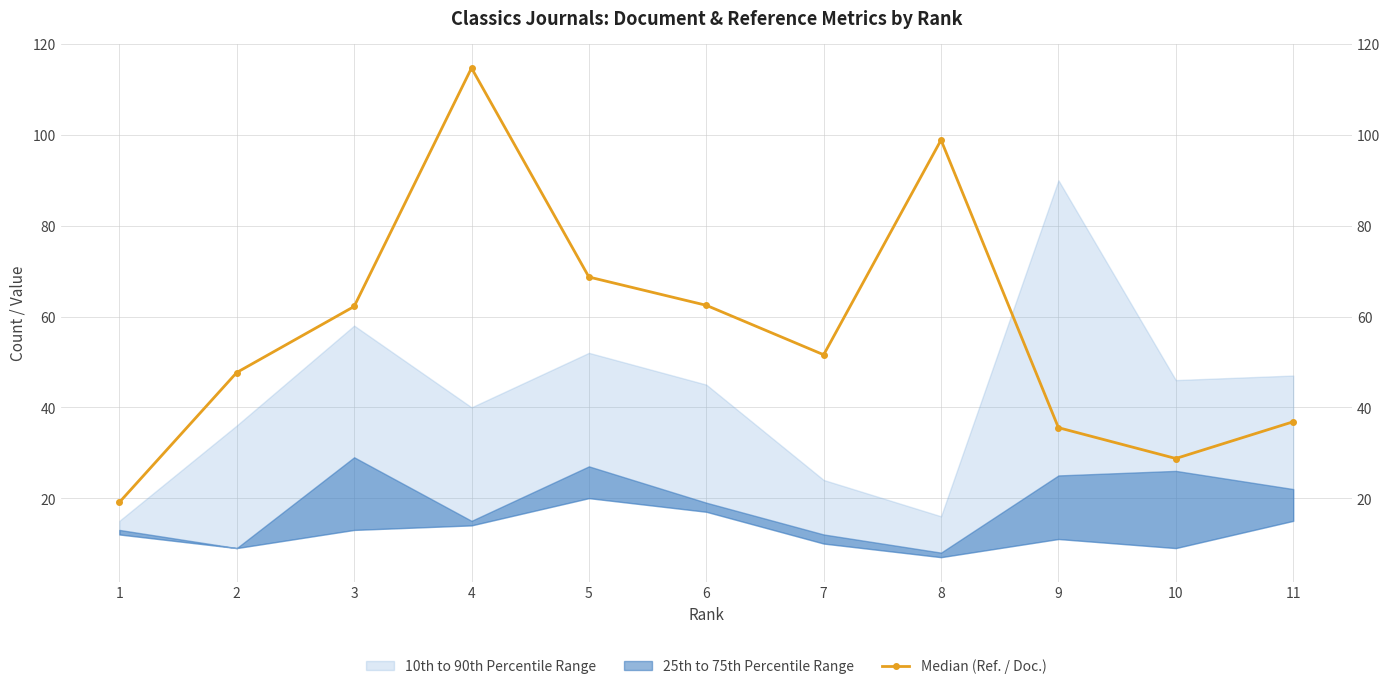

What is the change in value from 2 to 5?

+21.0